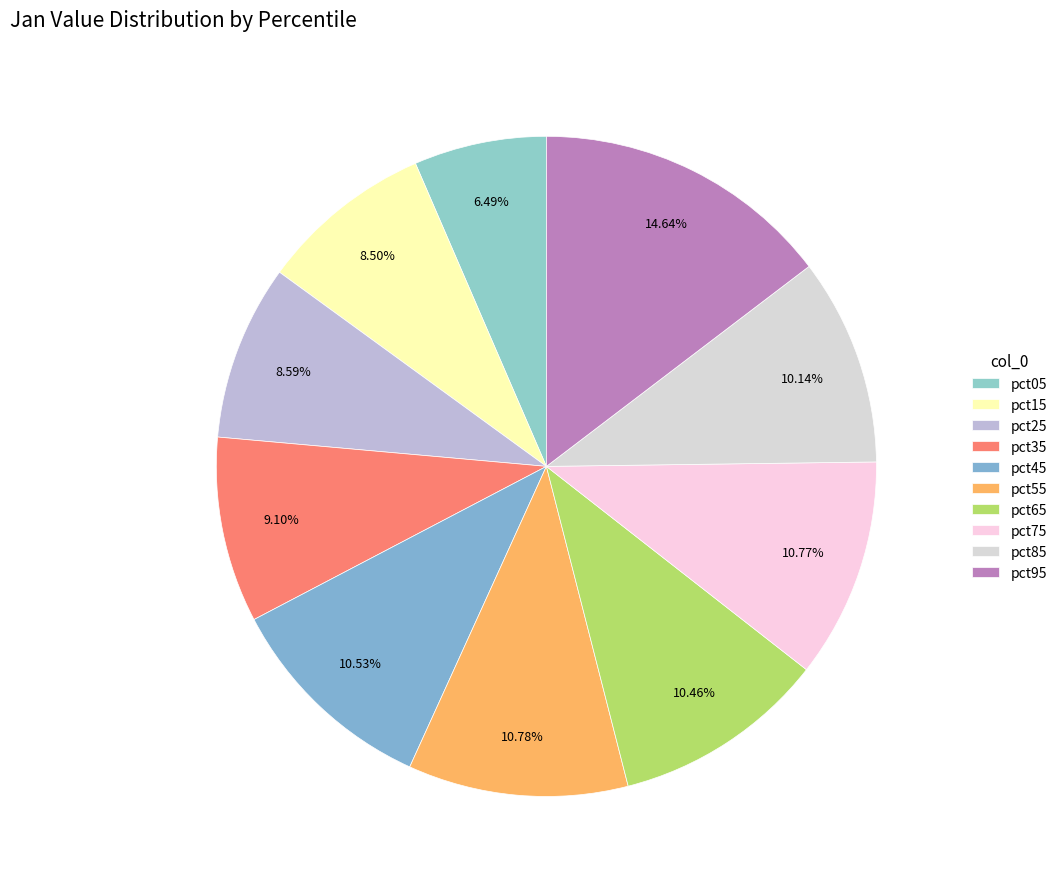

Which category has the biggest portion of the pie?

pct95